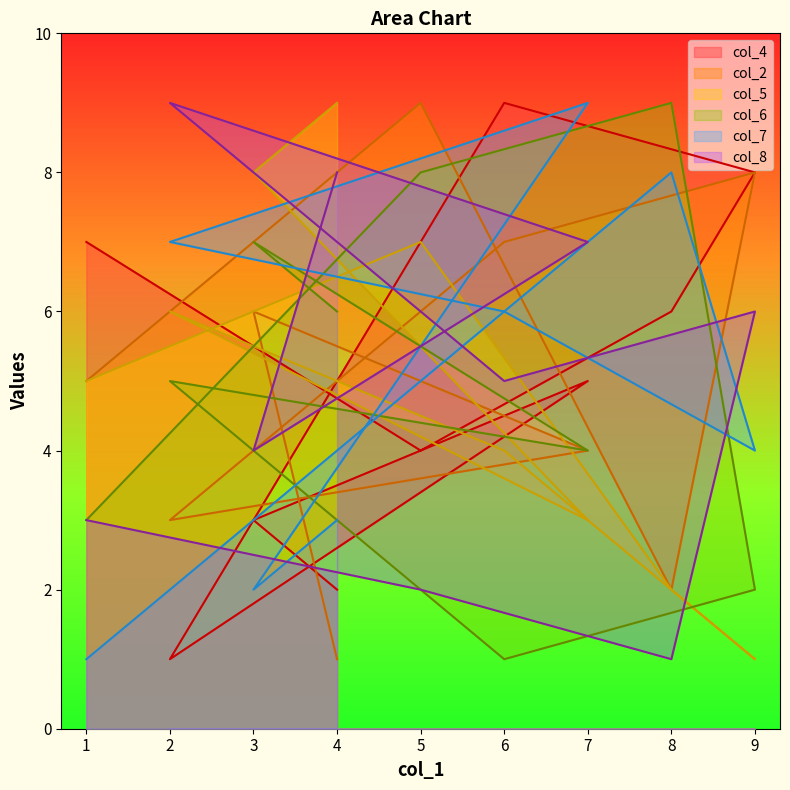

What is the maximum value for col_7?

9